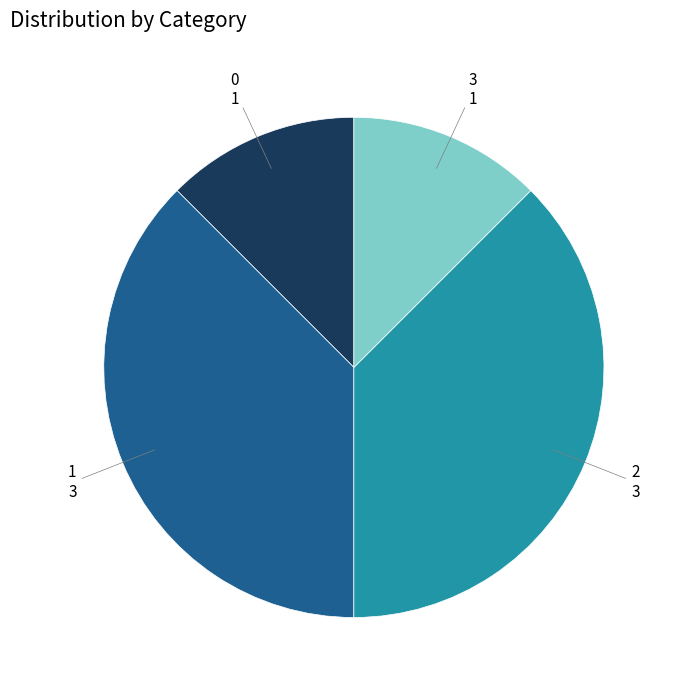

Approximately how many times larger is the value at 1 compared to 0?

3.0